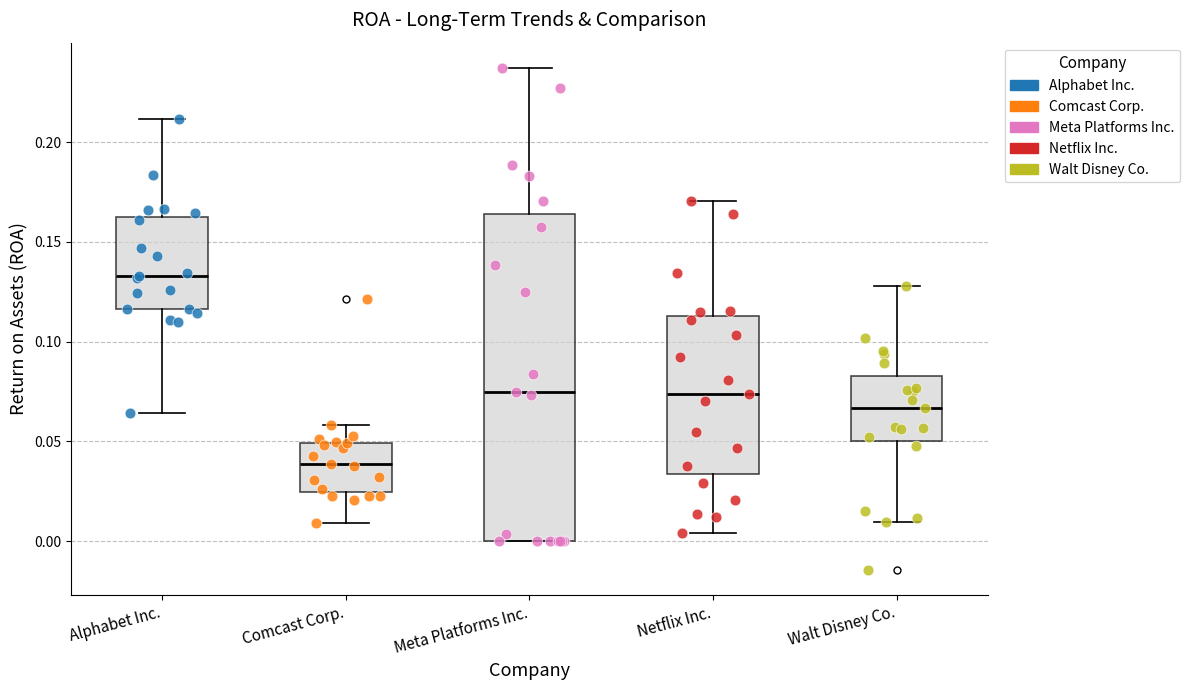

Reading left to right, read every box against the y-axis: the position of its median line, the range the box covers, and the ends of its whiskers. The values are not printed on the chart, so give them approximately, as read against the axis.

Alphabet Inc.: median 0.135, box 0.115 to 0.165, whiskers 0.065 to 0.210
Comcast Corp.: median 0.040, box 0.025 to 0.050, whiskers 0.010 to 0.060
Meta Platforms Inc.: median 0.075, box 0.000 to 0.165, whiskers 0.000 to 0.235
Netflix Inc.: median 0.075, box 0.035 to 0.115, whiskers 0.005 to 0.170
Walt Disney Co.: median 0.065, box 0.050 to 0.085, whiskers 0.010 to 0.130